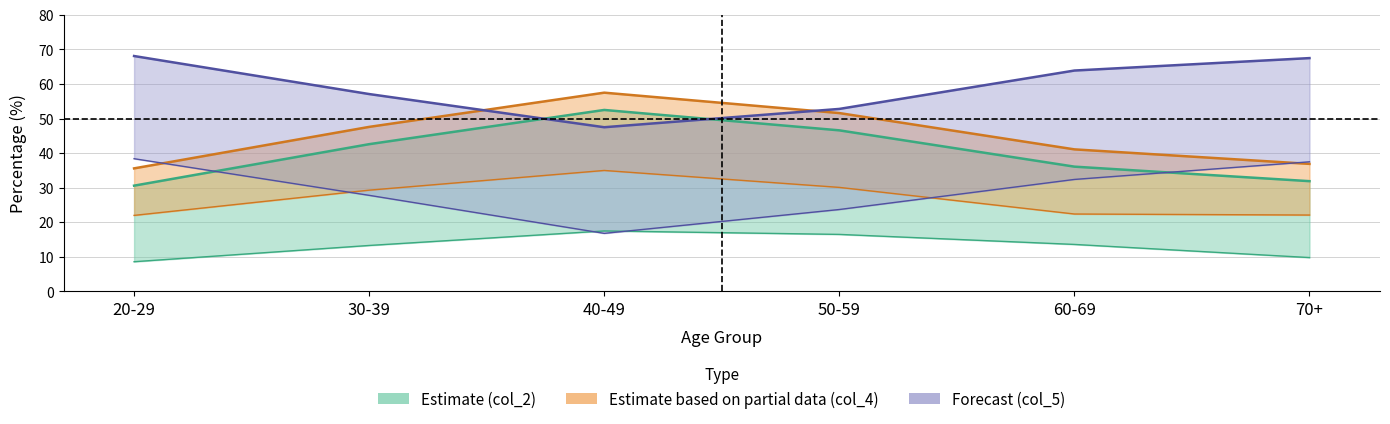

What is the label of the 1st point from the right?

70+